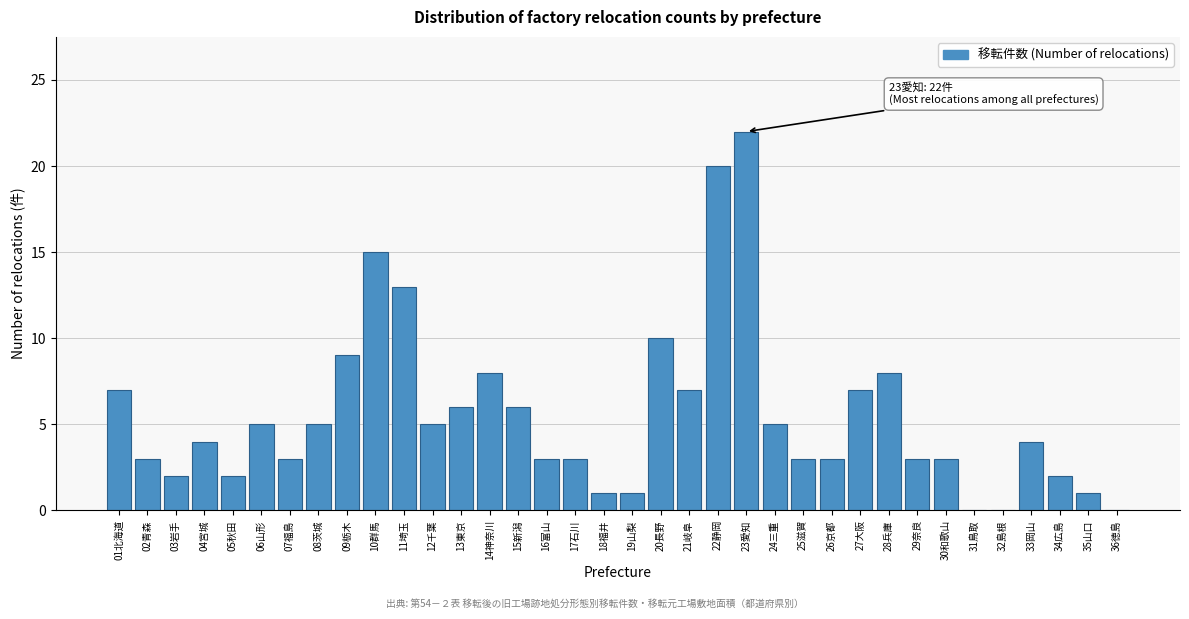

What is the ratio of the value at 35山口 to the value at 16富山?

0.3